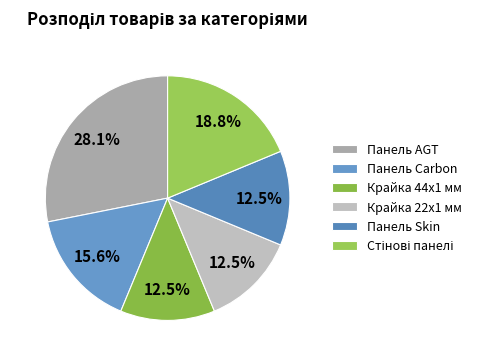

Is it true that Панель AGT is 14% of the pie?

False